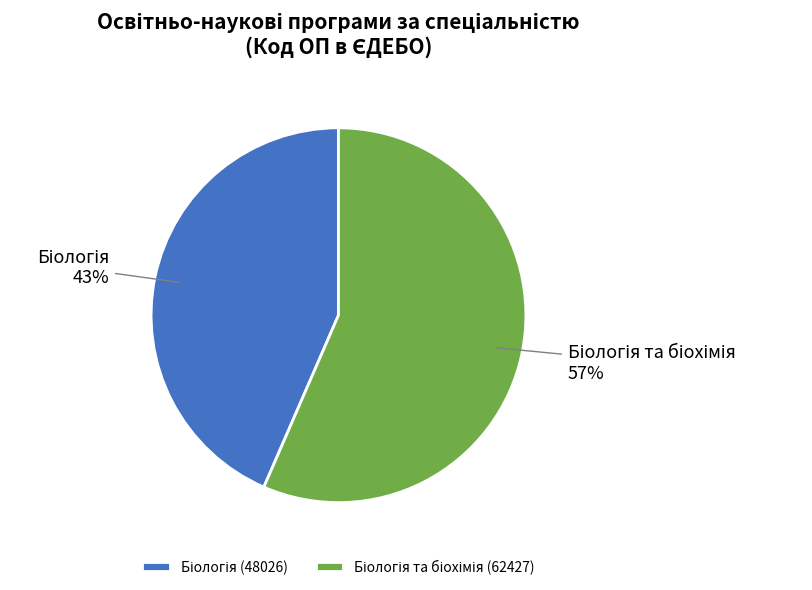

To the nearest percent, what is the average slice percentage?

50%